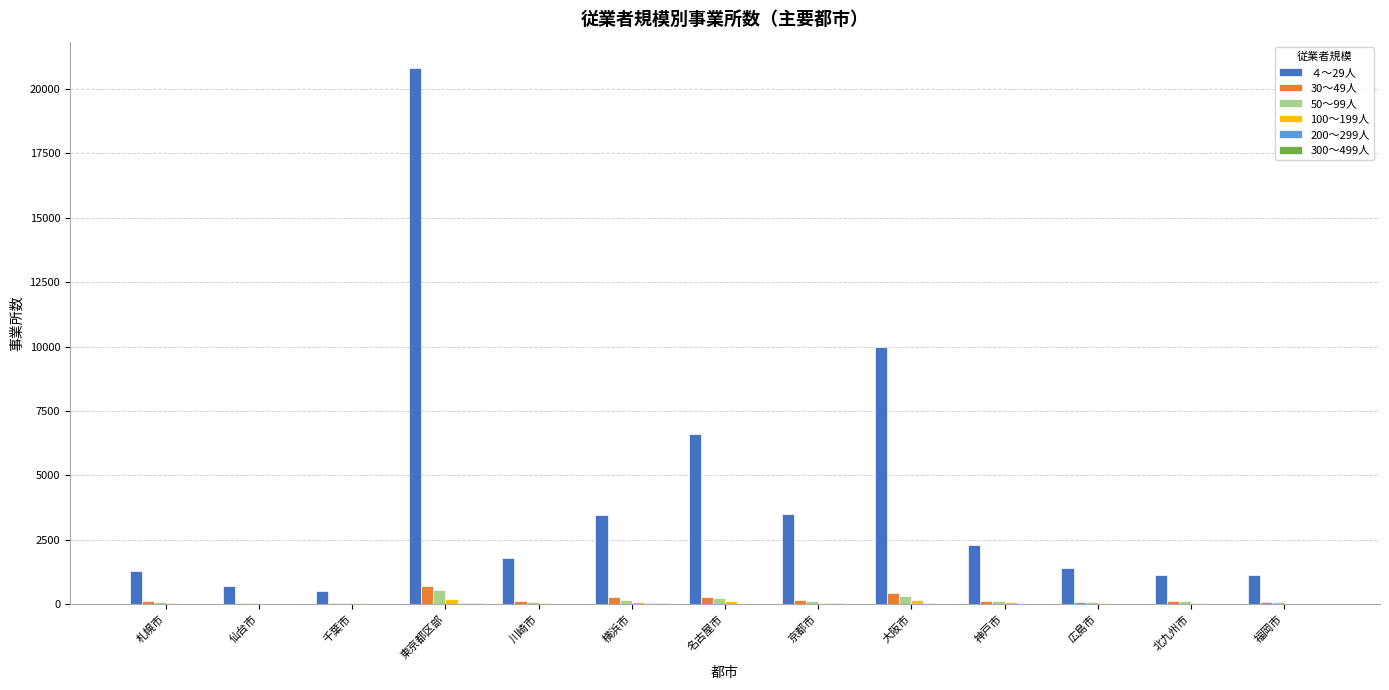

True or false: ４～29人 has a value of 1407 at 広島市.

True